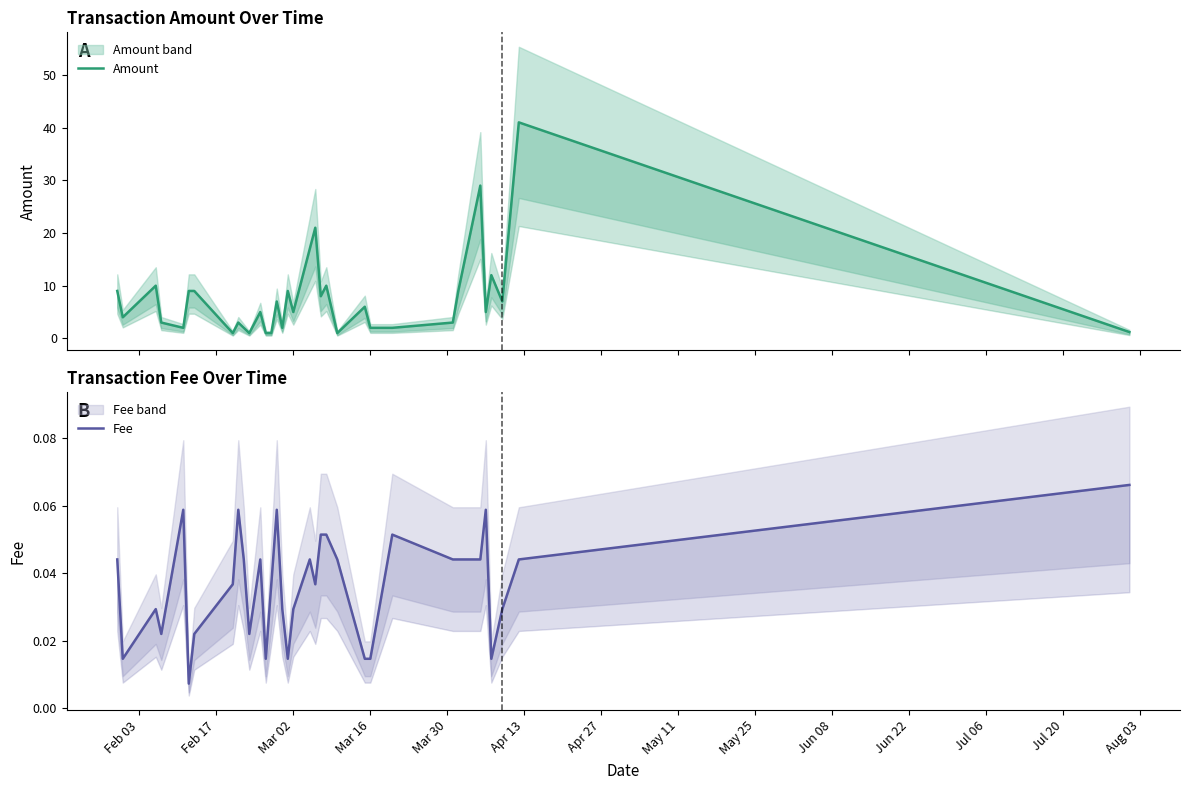

Rank the series by their maximum value, from highest to lowest.

Amount, Fee